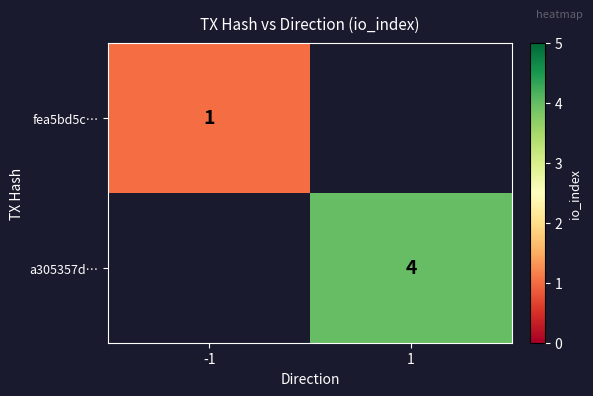

At which category does the chart reach its minimum across all series?

-1